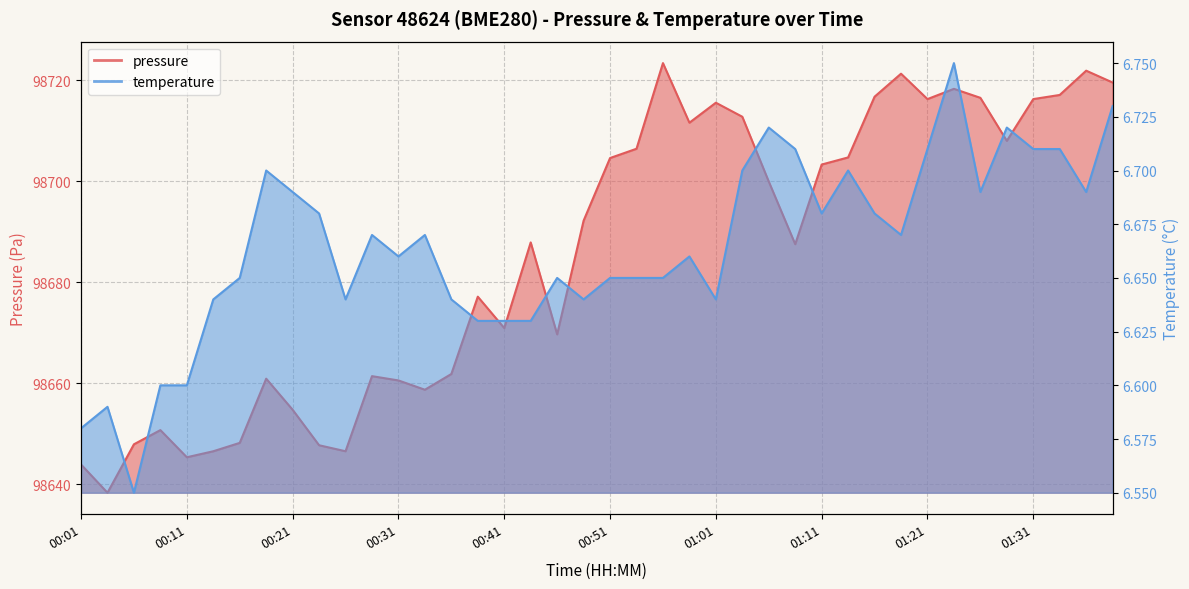

True or false: pressure and temperature cross at least once.

False